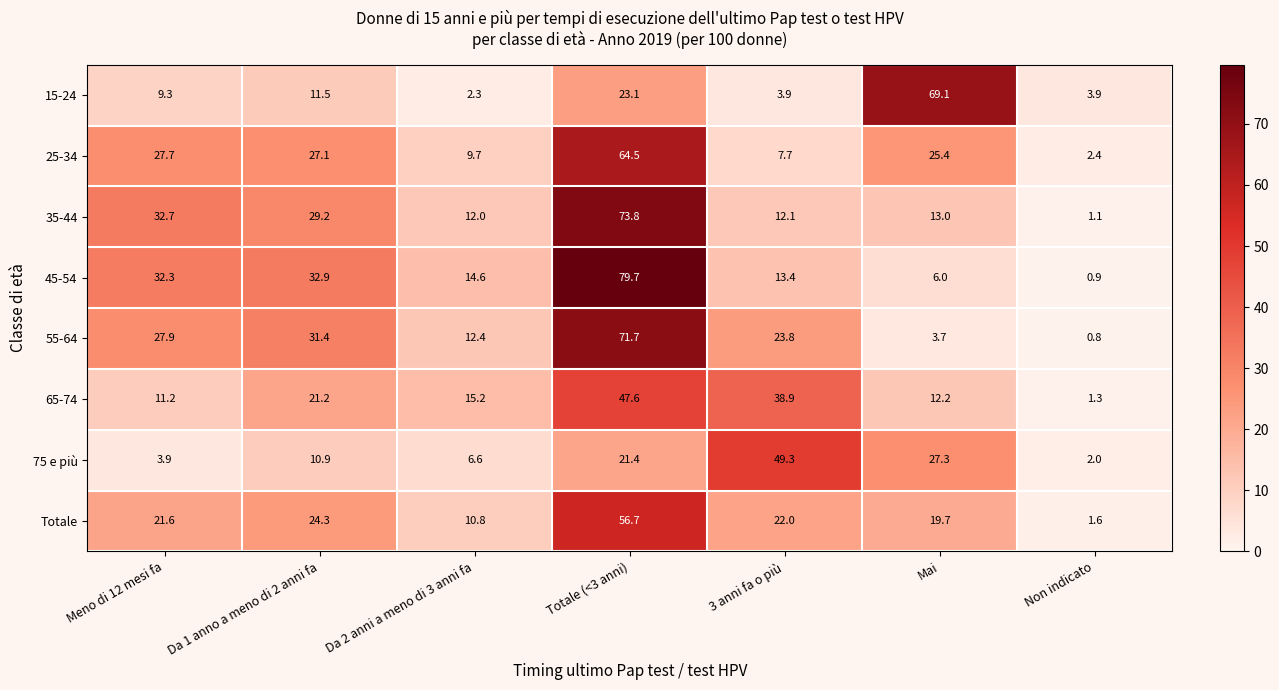

At which category is the sum across all series the highest?

Totale (<3 anni)